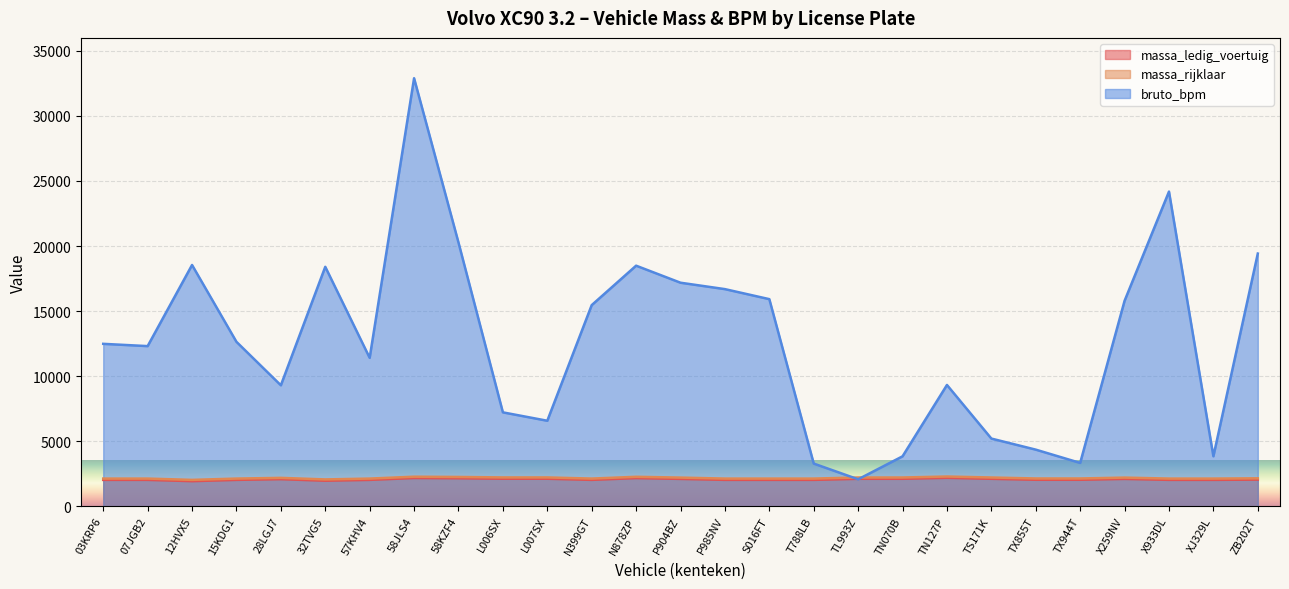

What is the sum of the massa_ledig_voertuig values at 03KRP6 and 12HVX5?

3950